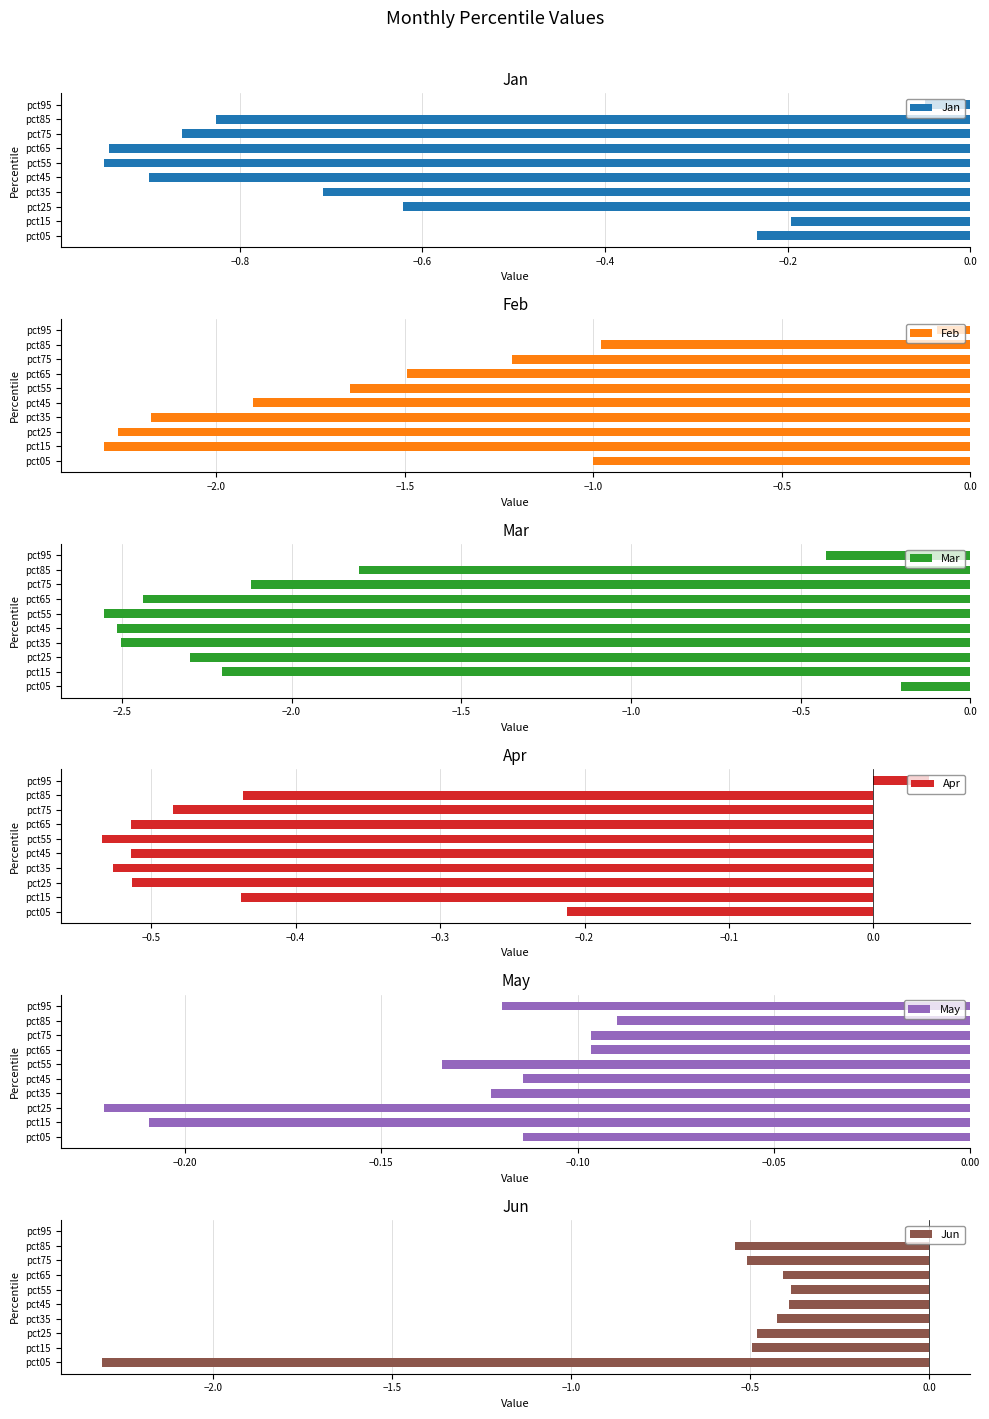

At which label is Jan closest to 0?

pct95